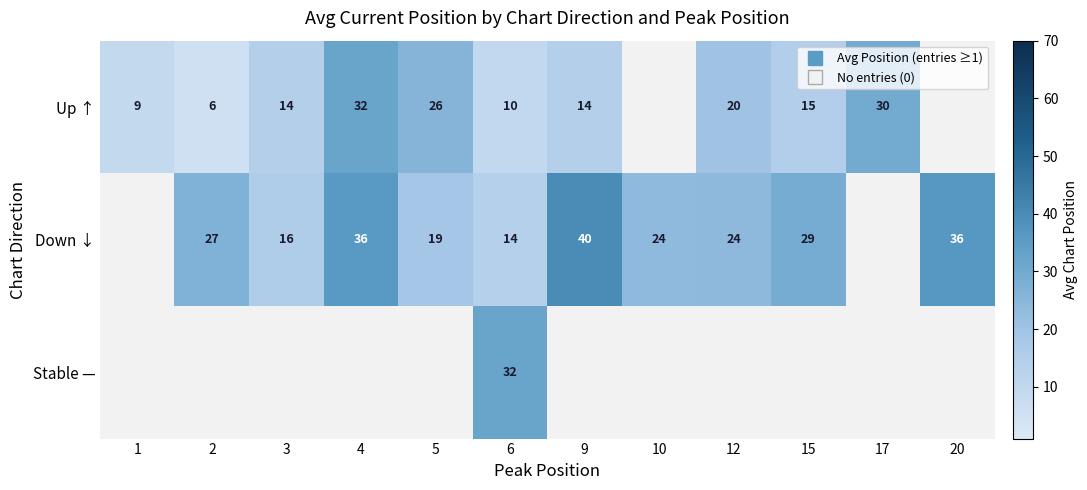

Is it true that Up ↑ equals 15.0 at 15?

True